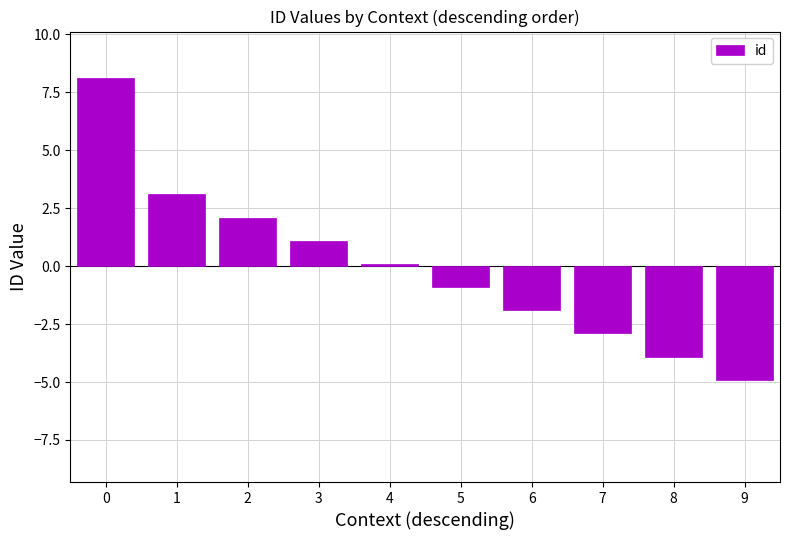

What is the difference between the maximum and minimum values?

13.0